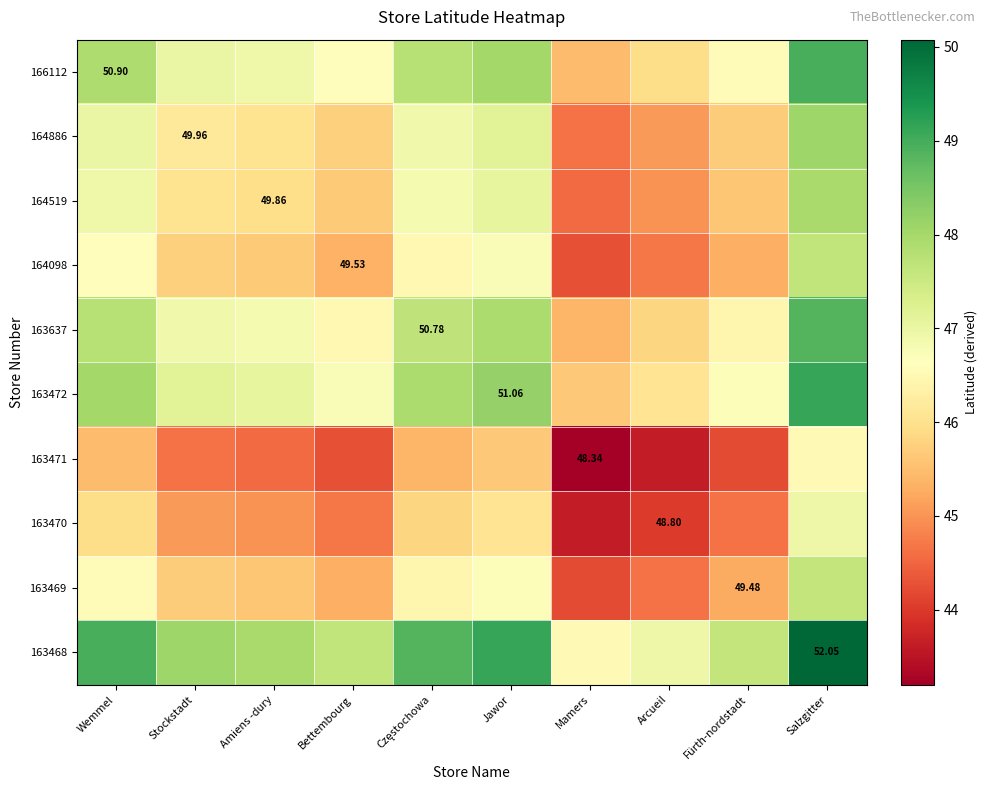

Which category has the highest value in the 164519 series?

Salzgitter